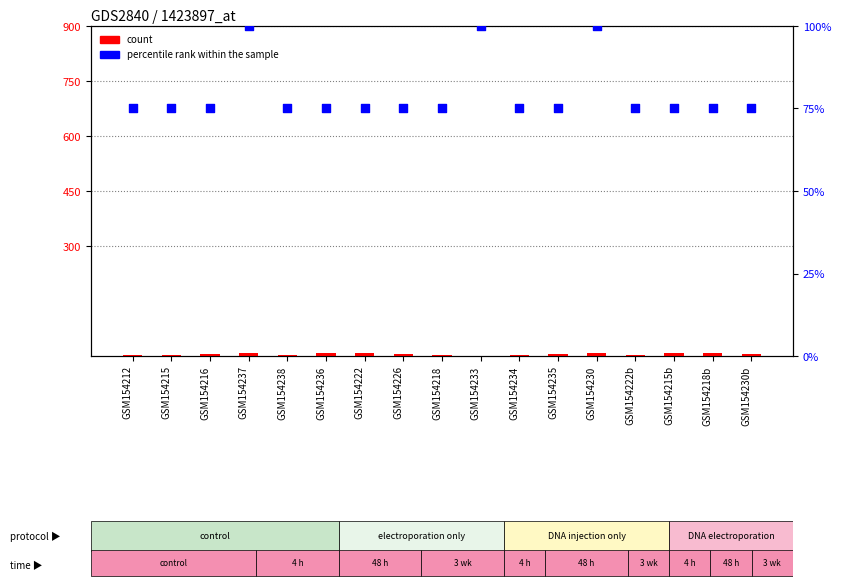

At how many categories does at least one series exceed 80?

3